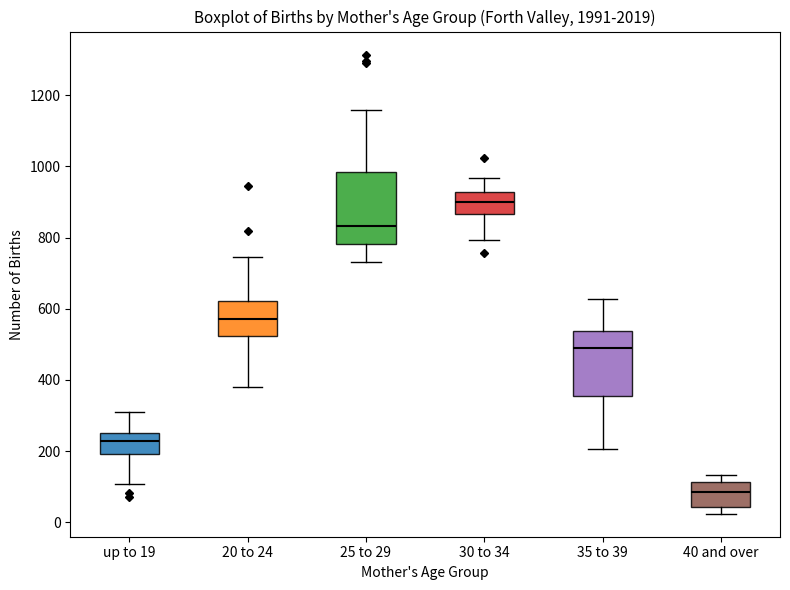

Reading left to right, read every box against the y-axis: the position of its median line, the range the box covers, and the ends of its whiskers. The values are not printed on the chart, so give them approximately, as read against the axis.

up to 19: median 220, box 200 to 260, whiskers 100 to 320
20 to 24: median 580, box 520 to 620, whiskers 380 to 740
25 to 29: median 840, box 780 to 980, whiskers 740 to 1160
30 to 34: median 900, box 860 to 920, whiskers 800 to 960
35 to 39: median 500, box 360 to 540, whiskers 200 to 620
40 and over: median 80, box 40 to 120, whiskers 20 to 140